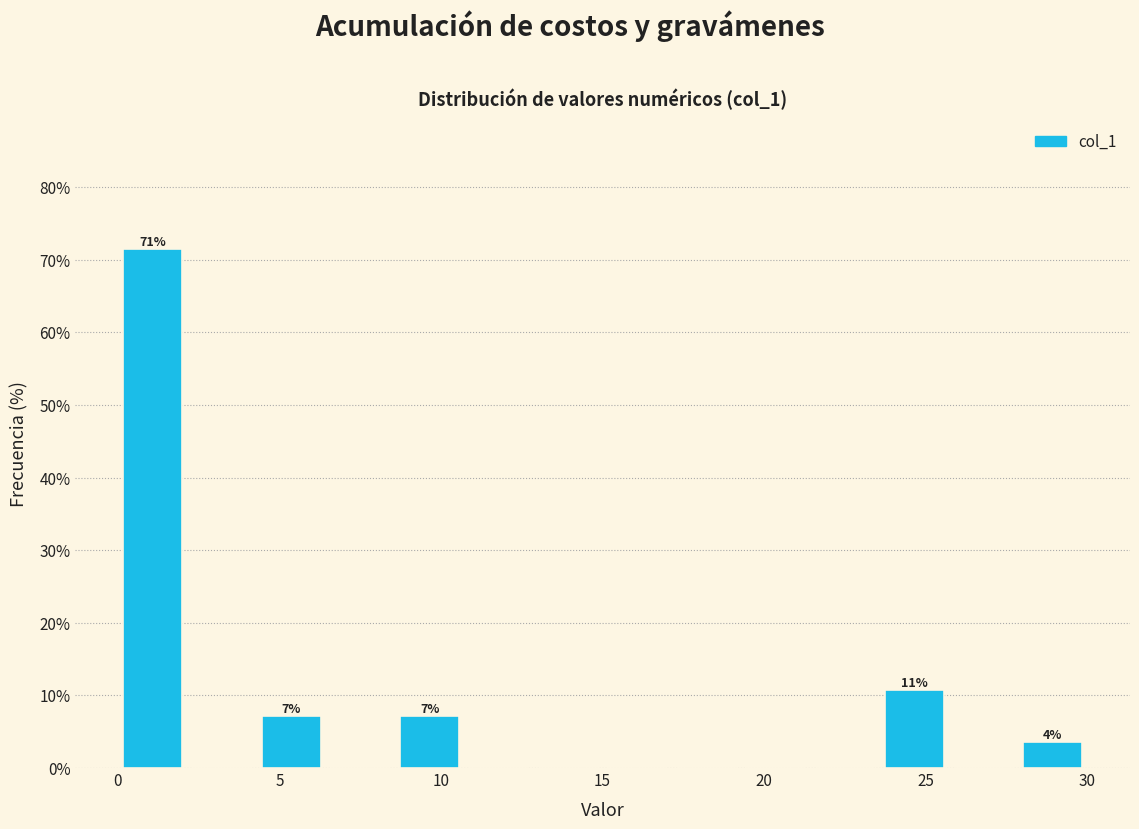

Which range on the x-axis has the tallest bar?

0.0 to 2.0